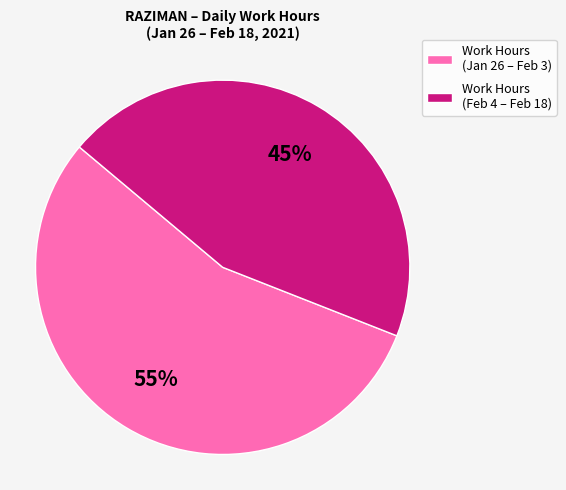

Which category accounts for the majority?

Work Hours (Jan 26 – Feb 3)